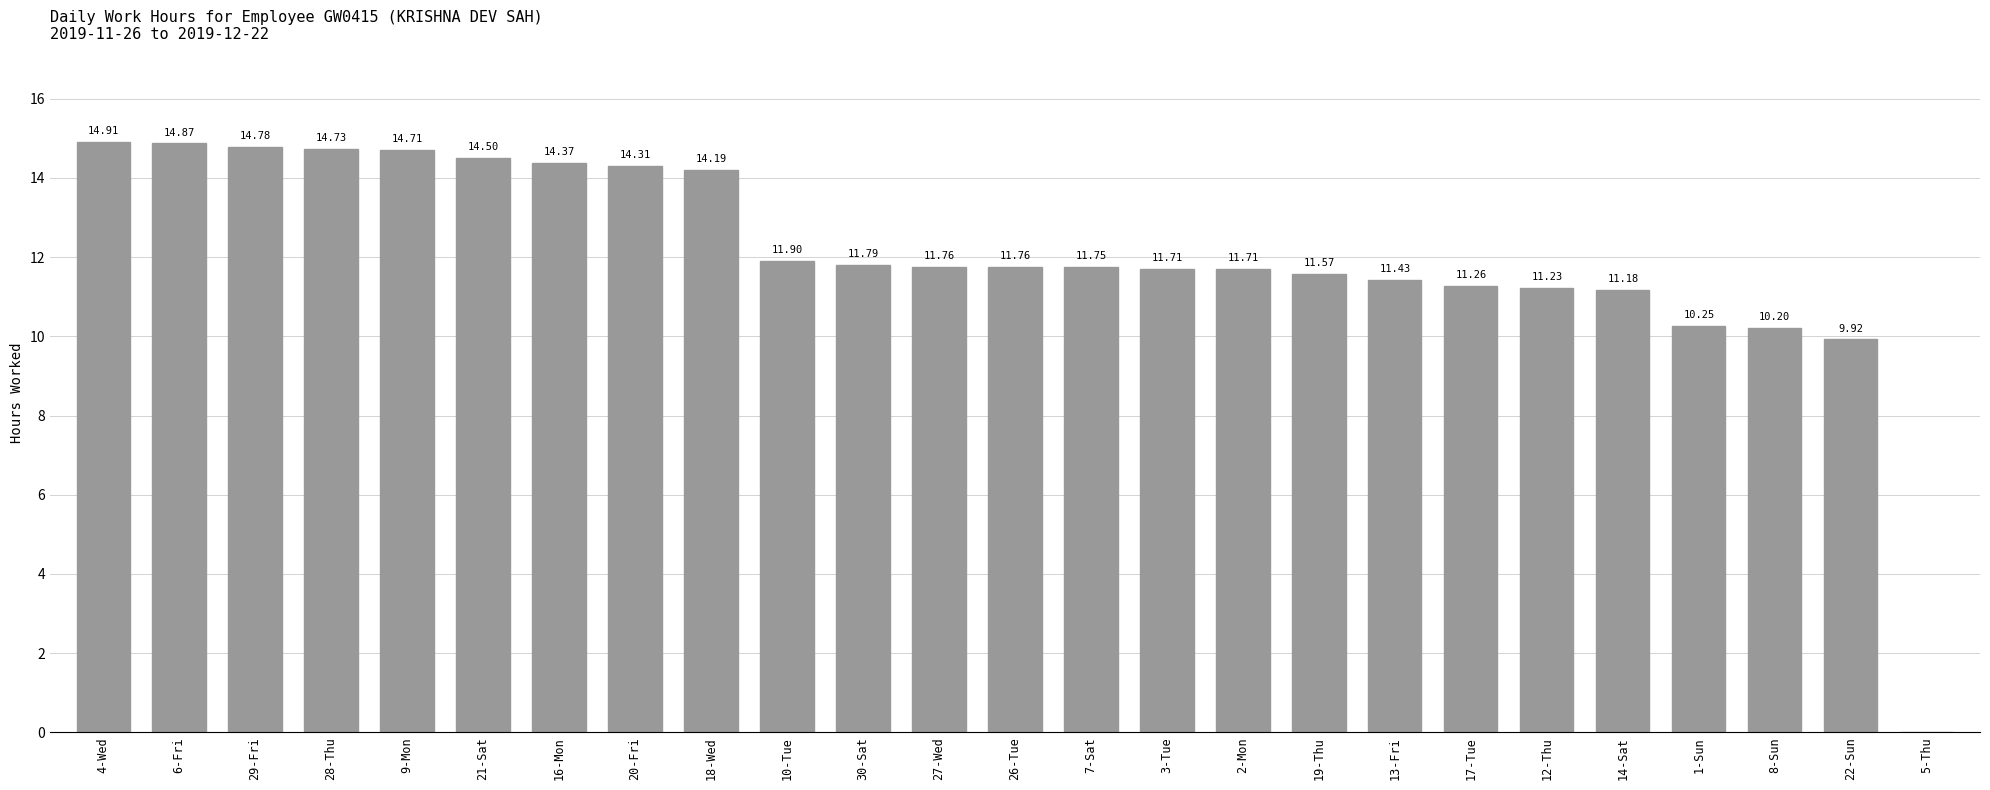

Is it true that the value at 27-Wed is 16.2?

False